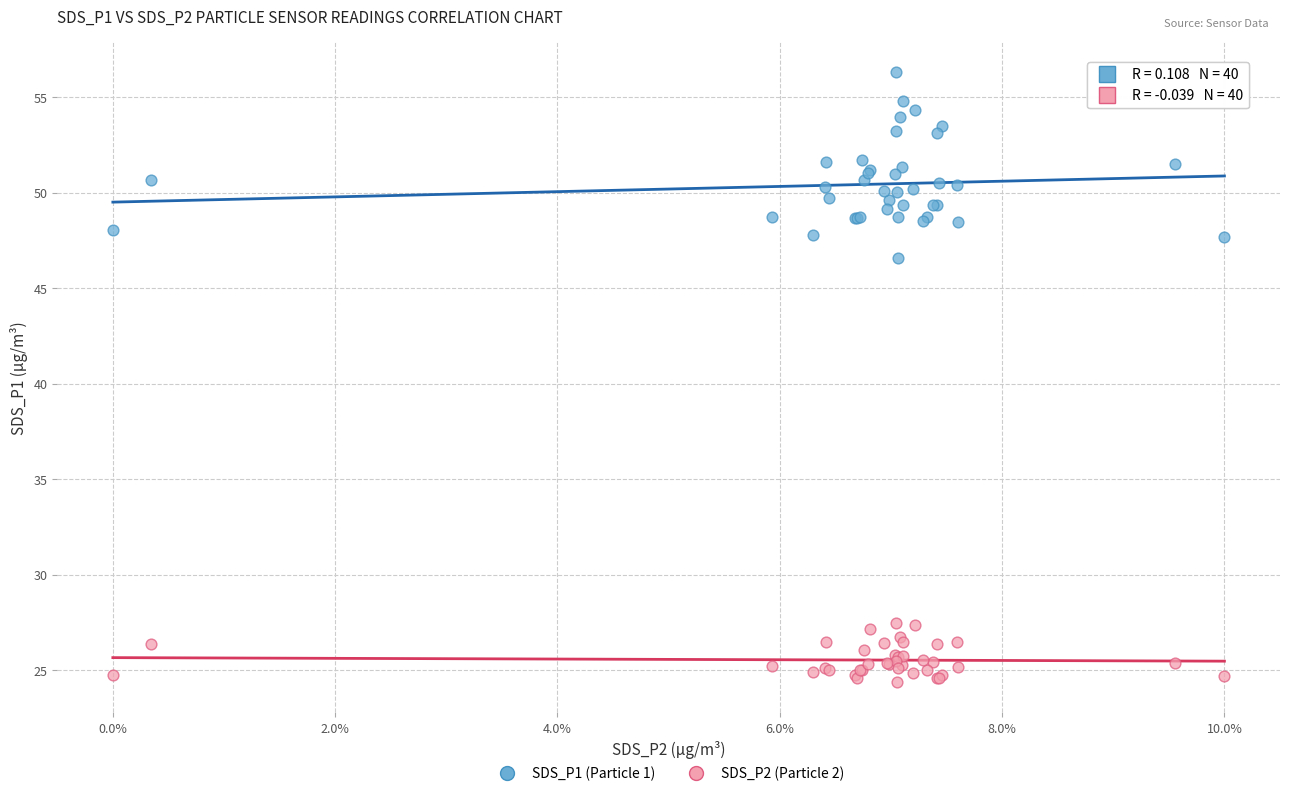

Which series has the widest spread of Y values?

SDS_P1 (Particle 1)